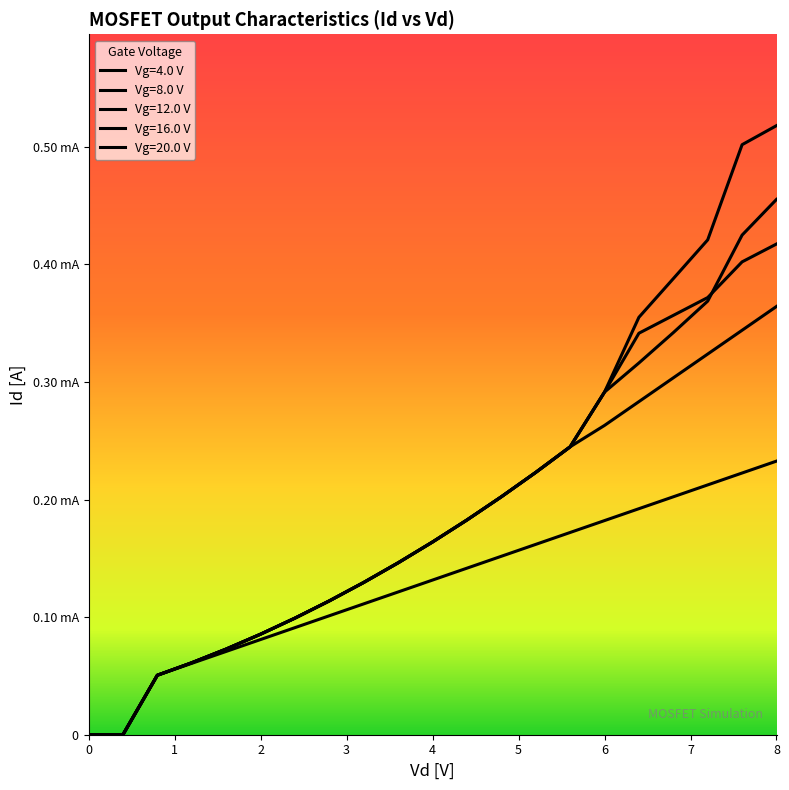

Is this an area chart (filled region under the line)?

No